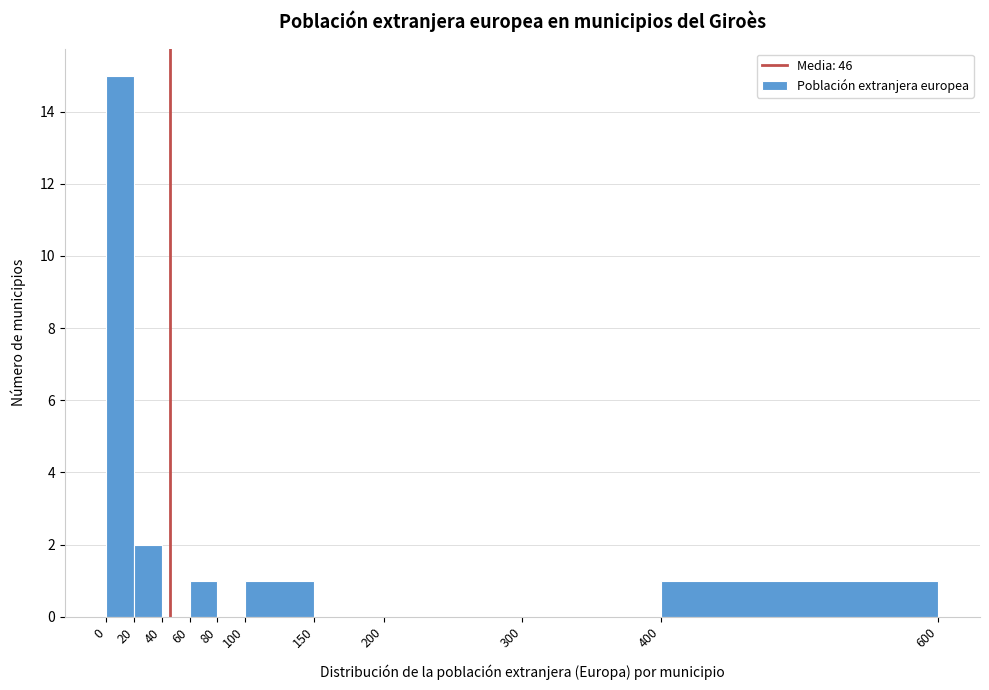

Reading left to right, transcribe this chart: for each bar, give the range it covers on the x-axis and its height. The values are not printed on the chart, so give them approximately, as read against the axis.

0 to 20: 15
20 to 40: 2
40 to 60: 0
60 to 80: 1
80 to 100: 0
100 to 150: 1
150 to 200: 0
200 to 300: 0
300 to 400: 0
400 to 600: 1